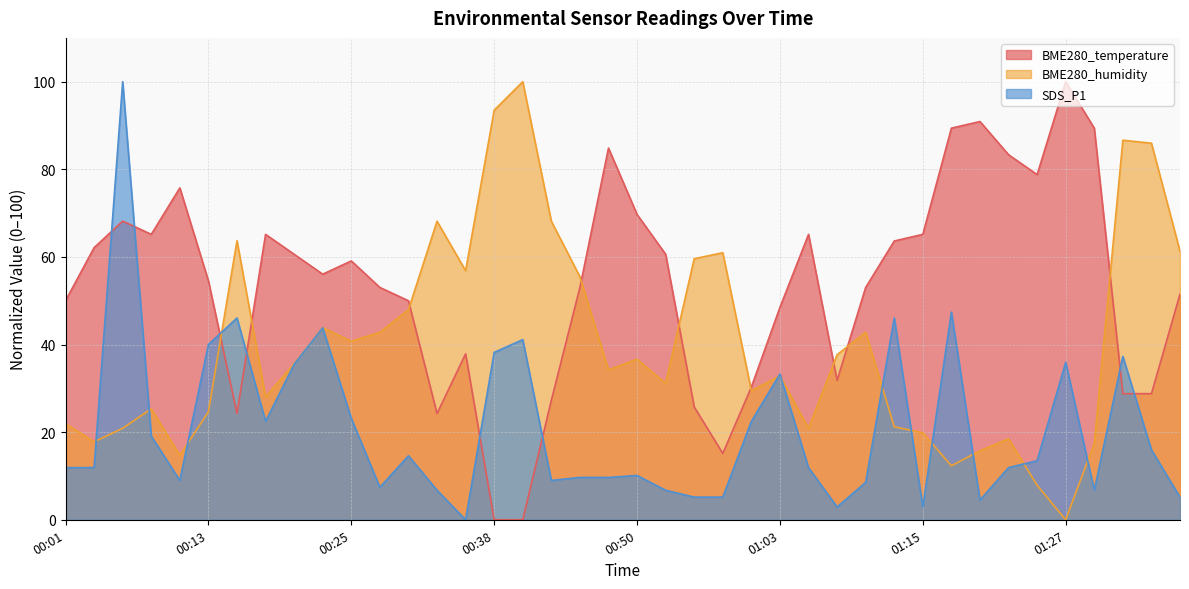

What are all the series names shown in the legend?

BME280_temperature, BME280_humidity, SDS_P1